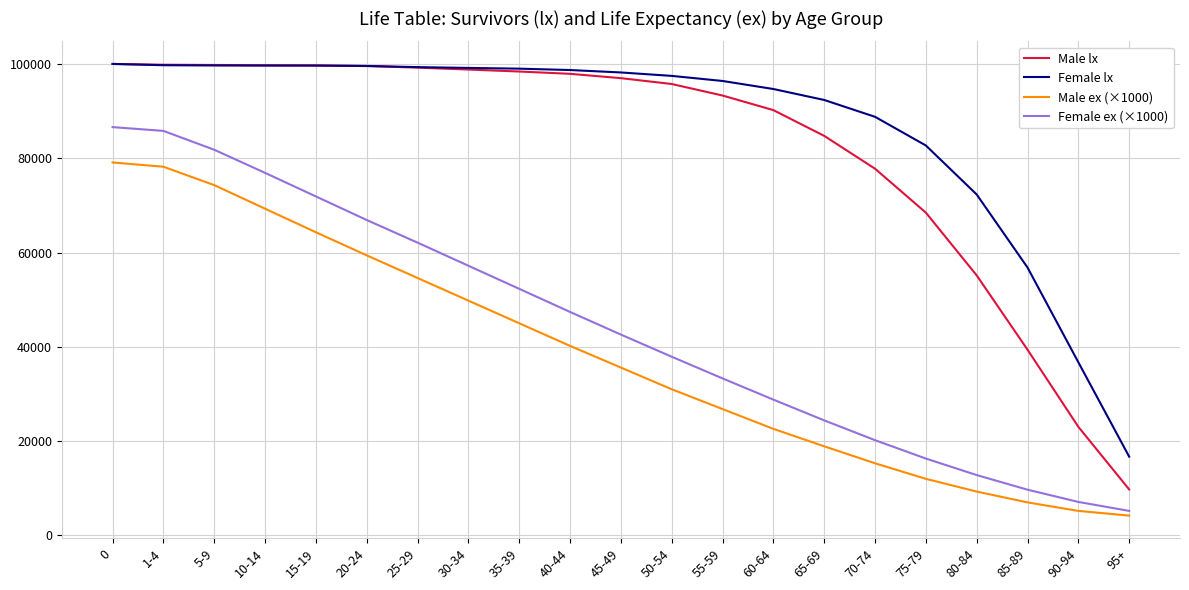

The value of Female lx at 90-94 is 51326. True or false?

False